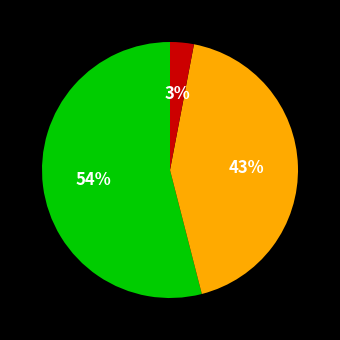

How many segments does this pie chart have?

3